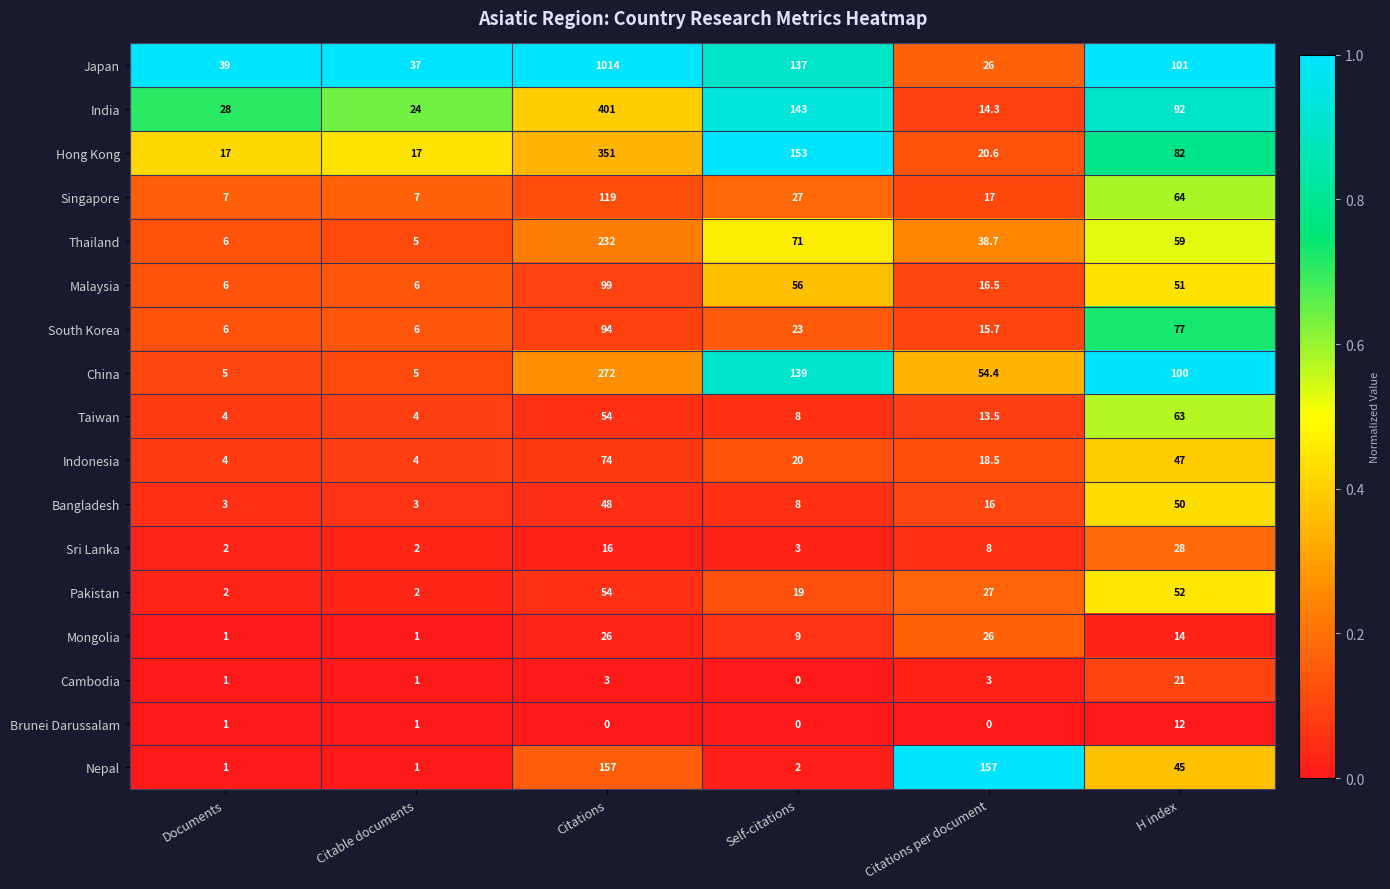

What is the difference between the Pakistan values at Citations per document and Citations?

27.0